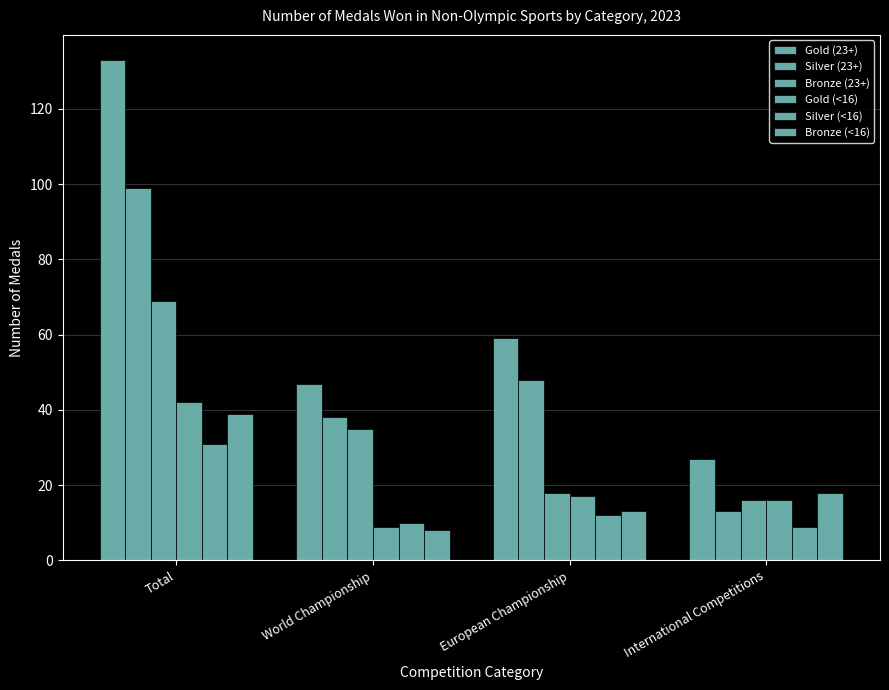

At which category is the sum across all series the highest?

Total